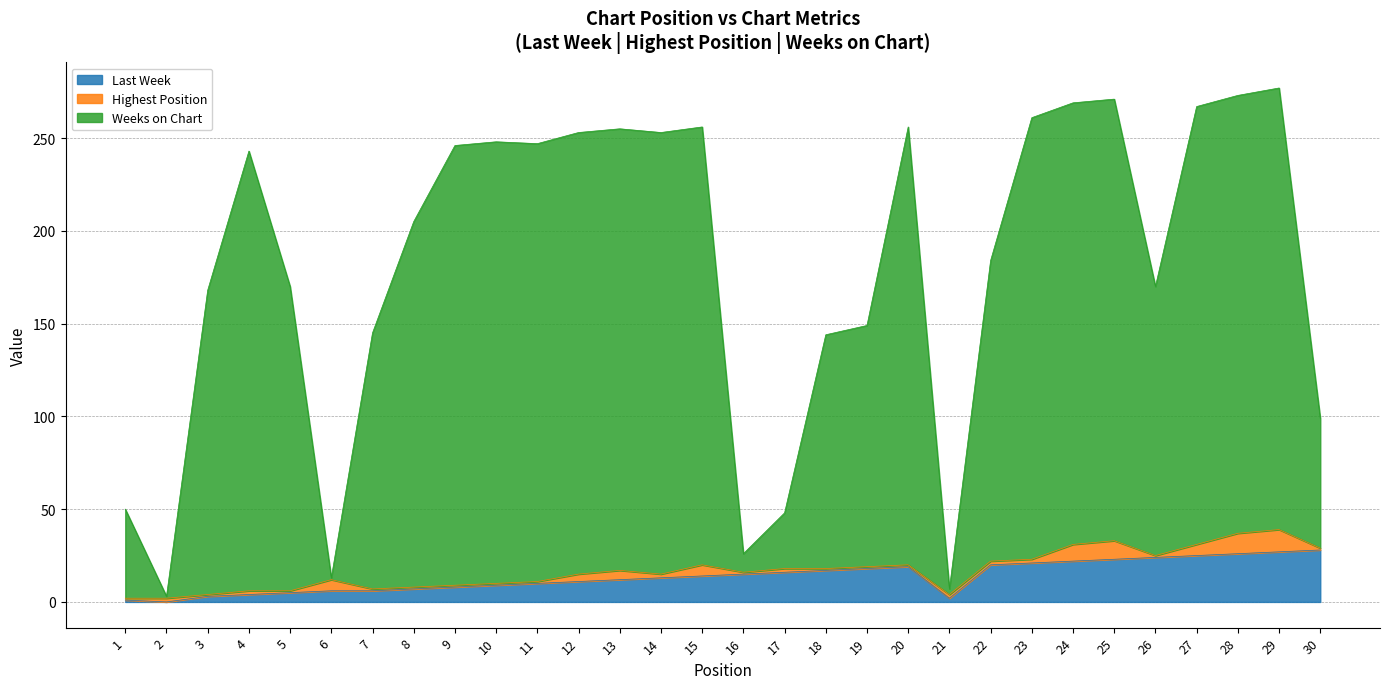

At which category is the sum across all series the highest?

29